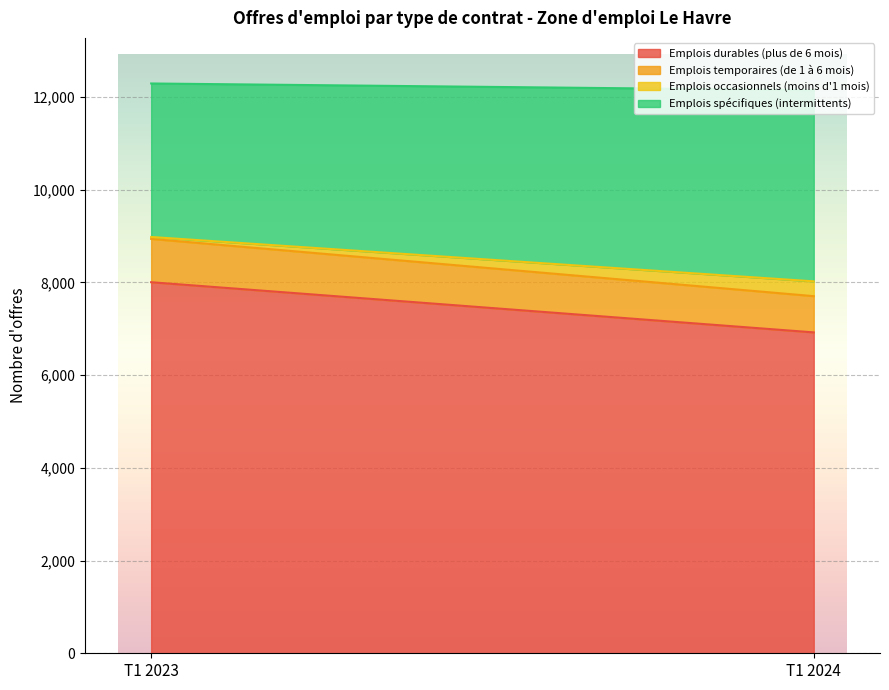

Reading left to right, transcribe all the data shown in this chart.

Emplois durables (plus de 6 mois): T1 2023=8003	T1 2024=6921
Emplois temporaires (de 1 à 6 mois): T1 2023=935	T1 2024=782
Emplois occasionnels (moins d'1 mois): T1 2023=41	T1 2024=319
Emplois spécifiques (intermittents): T1 2023=3311	T1 2024=4124